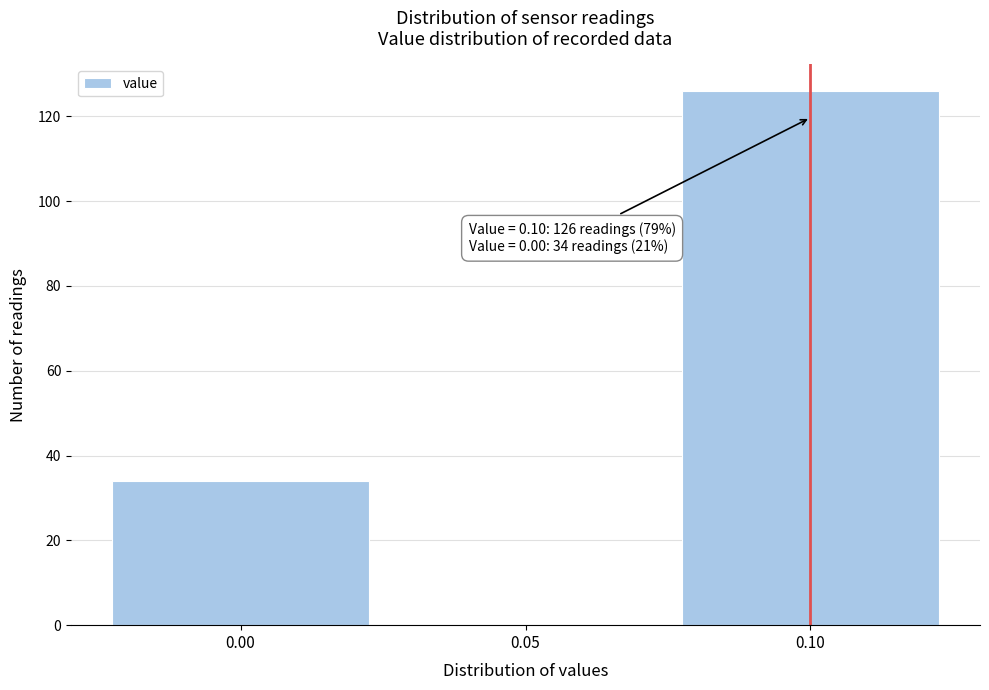

Reading right to left, extract all data points from this chart.

0.10=126	0.05=0	0.00=34